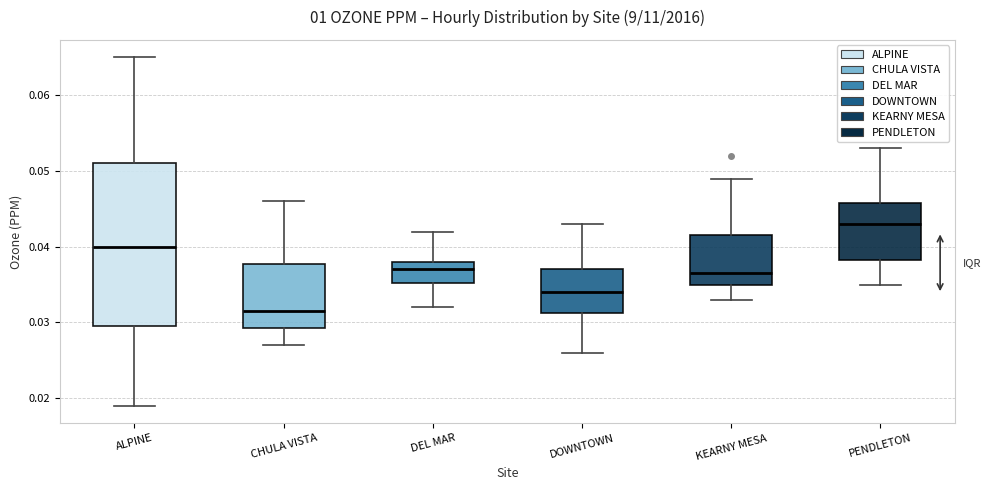

Reading left to right, read every box against the y-axis: the position of its median line, the range the box covers, and the ends of its whiskers. The values are not printed on the chart, so give them approximately, as read against the axis.

ALPINE: median 0.040, box 0.030 to 0.051, whiskers 0.019 to 0.065
CHULA VISTA: median 0.032, box 0.029 to 0.038, whiskers 0.027 to 0.046
DEL MAR: median 0.037, box 0.035 to 0.038, whiskers 0.032 to 0.042
DOWNTOWN: median 0.034, box 0.031 to 0.037, whiskers 0.026 to 0.043
KEARNY MESA: median 0.037, box 0.035 to 0.042, whiskers 0.033 to 0.049
PENDLETON: median 0.043, box 0.038 to 0.046, whiskers 0.035 to 0.053